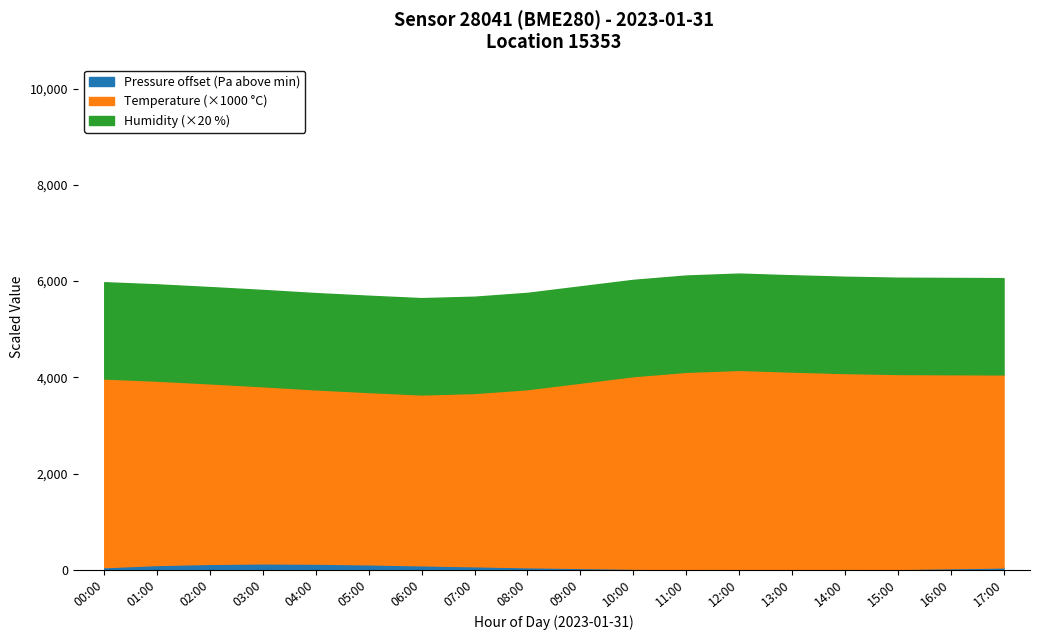

Which series has the largest range (max minus min)?

temperature